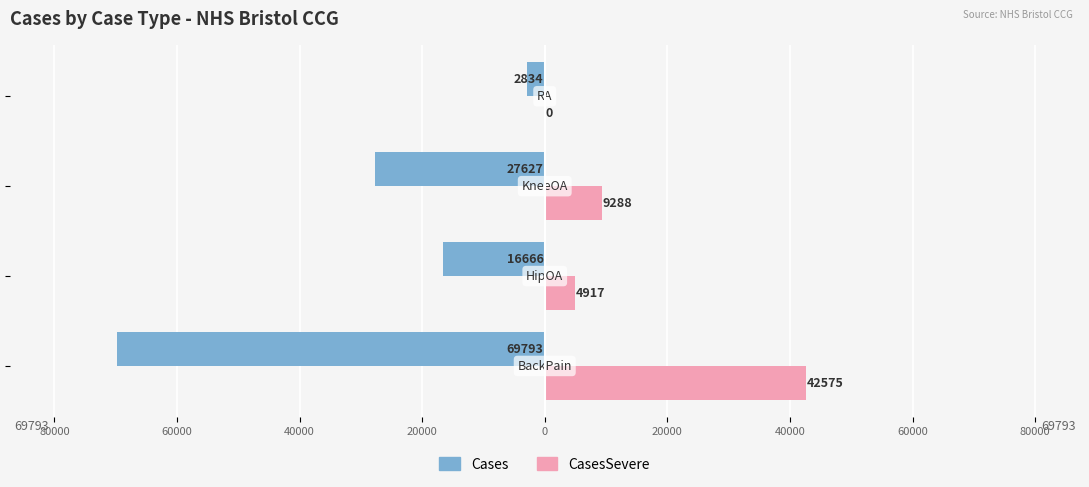

What is the value of the Cases bar at the 4th from the left?

-2834